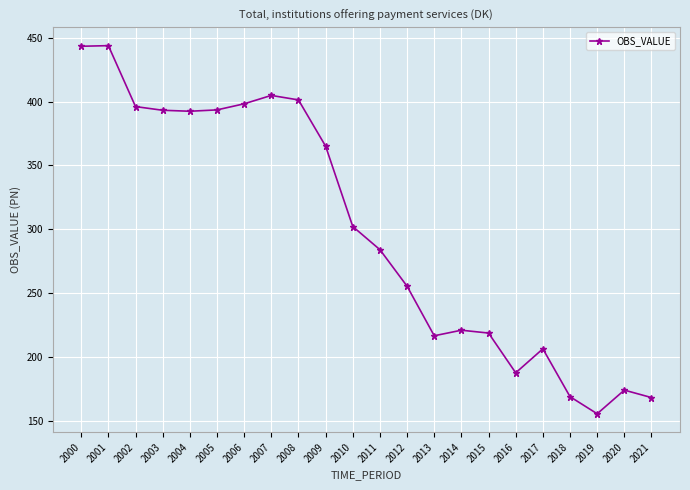

What is the average value?

299.5